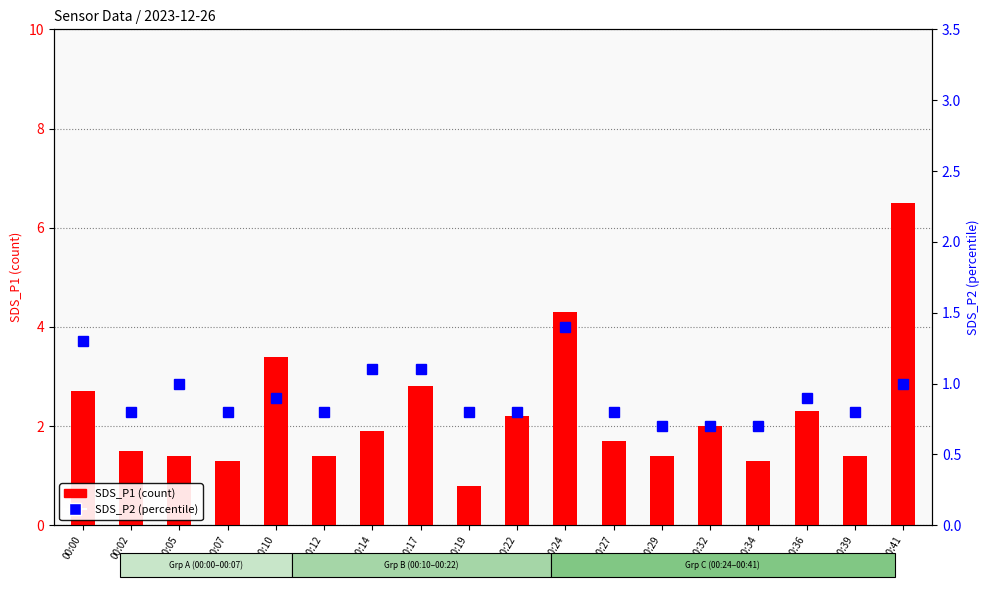

Where does the SDS_P1 series first go above 1?

00:00